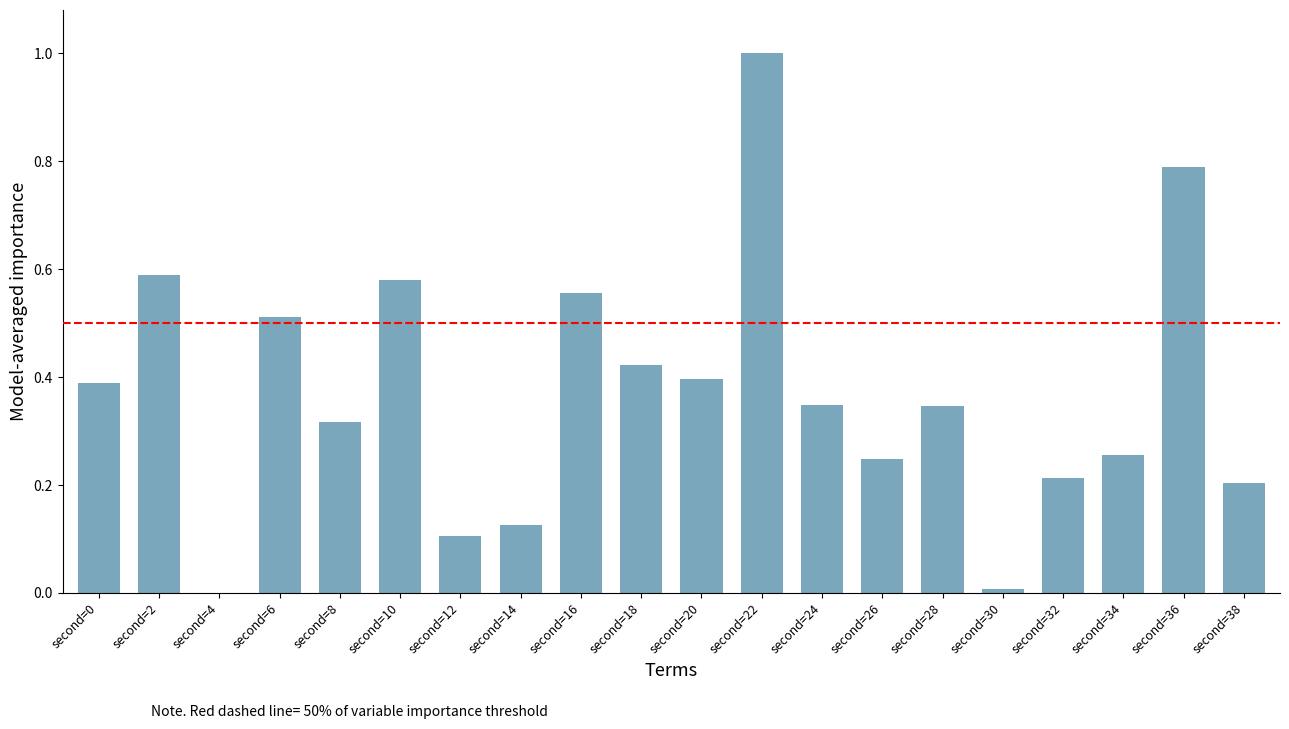

Which has a higher value, second=32 or second=16?

second=16